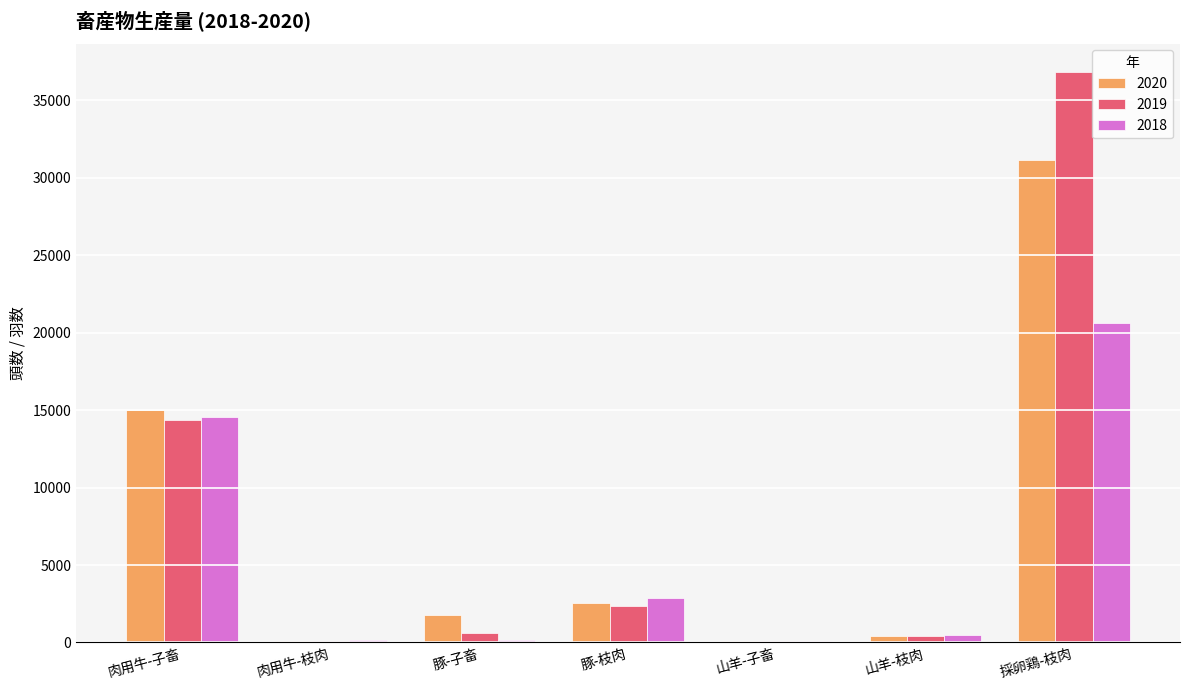

Is the value of 2018 at 肉用牛-子畜 greater than the value of 2019 at 採卵鶏-枝肉?

No